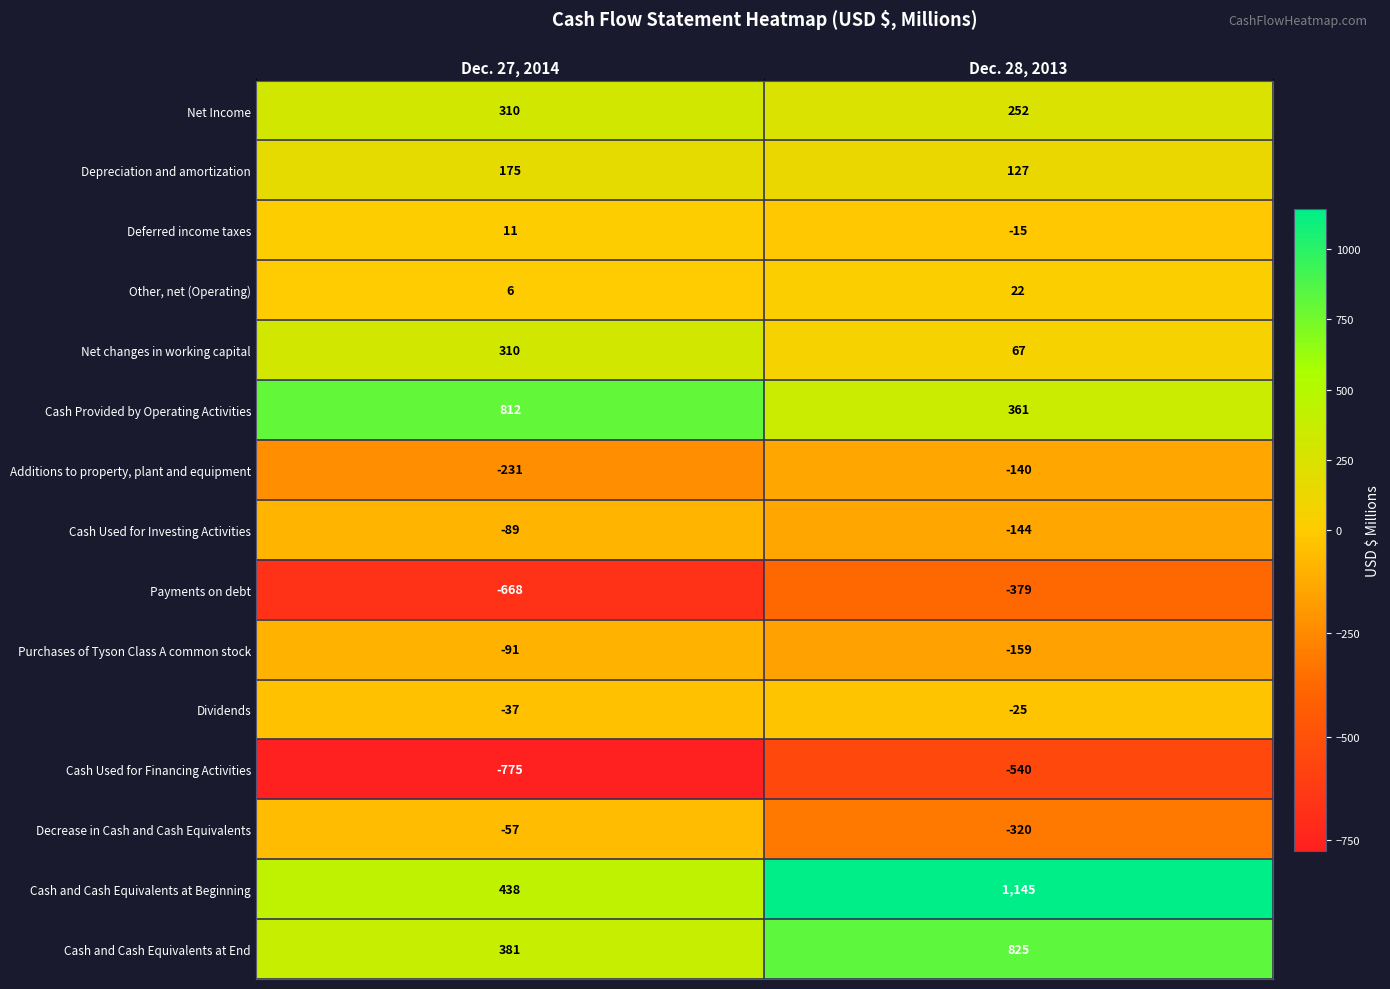

Reading left to right, transcribe all the data shown in this chart.

Net Income: Dec. 27, 2014=310	Dec. 28, 2013=252
Depreciation and amortization: Dec. 27, 2014=175	Dec. 28, 2013=127
Deferred income taxes: Dec. 27, 2014=11	Dec. 28, 2013=-15
Other, net (Operating): Dec. 27, 2014=6	Dec. 28, 2013=22
Net changes in working capital: Dec. 27, 2014=310	Dec. 28, 2013=67
Cash Provided by Operating Activities: Dec. 27, 2014=812	Dec. 28, 2013=361
Additions to property, plant and equipment: Dec. 27, 2014=-231	Dec. 28, 2013=-140
Cash Used for Investing Activities: Dec. 27, 2014=-89	Dec. 28, 2013=-144
Payments on debt: Dec. 27, 2014=-668	Dec. 28, 2013=-379
Purchases of Tyson Class A common stock: Dec. 27, 2014=-91	Dec. 28, 2013=-159
Dividends: Dec. 27, 2014=-37	Dec. 28, 2013=-25
Cash Used for Financing Activities: Dec. 27, 2014=-775	Dec. 28, 2013=-540
Decrease in Cash and Cash Equivalents: Dec. 27, 2014=-57	Dec. 28, 2013=-320
Cash and Cash Equivalents at Beginning: Dec. 27, 2014=438	Dec. 28, 2013=1145
Cash and Cash Equivalents at End: Dec. 27, 2014=381	Dec. 28, 2013=825